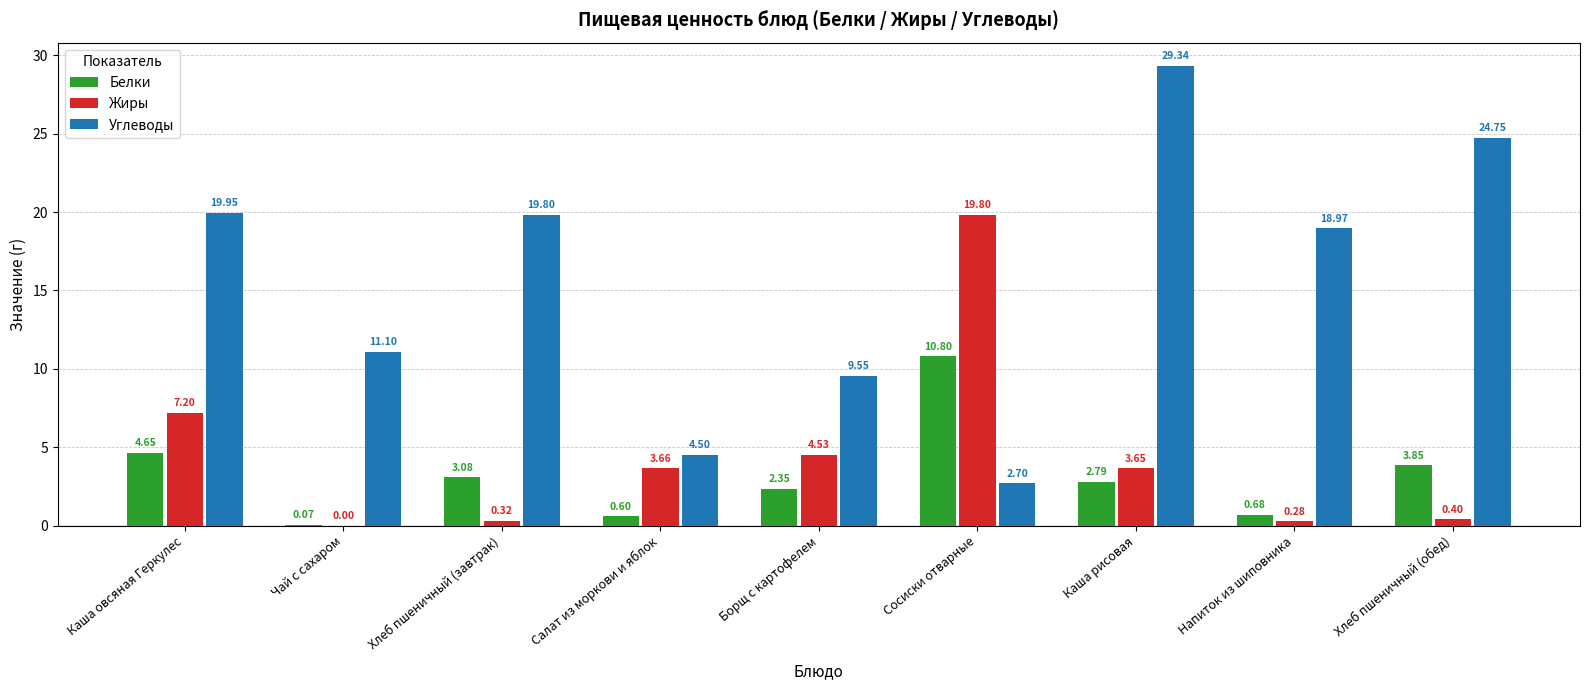

Count the number of categories in the chart.

9